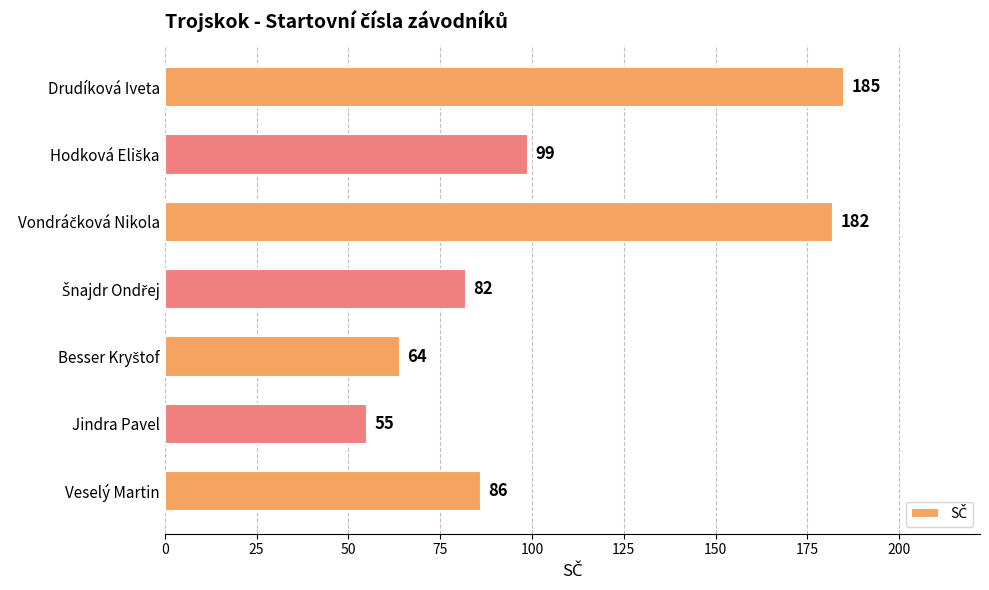

What is the greatest value displayed?

185